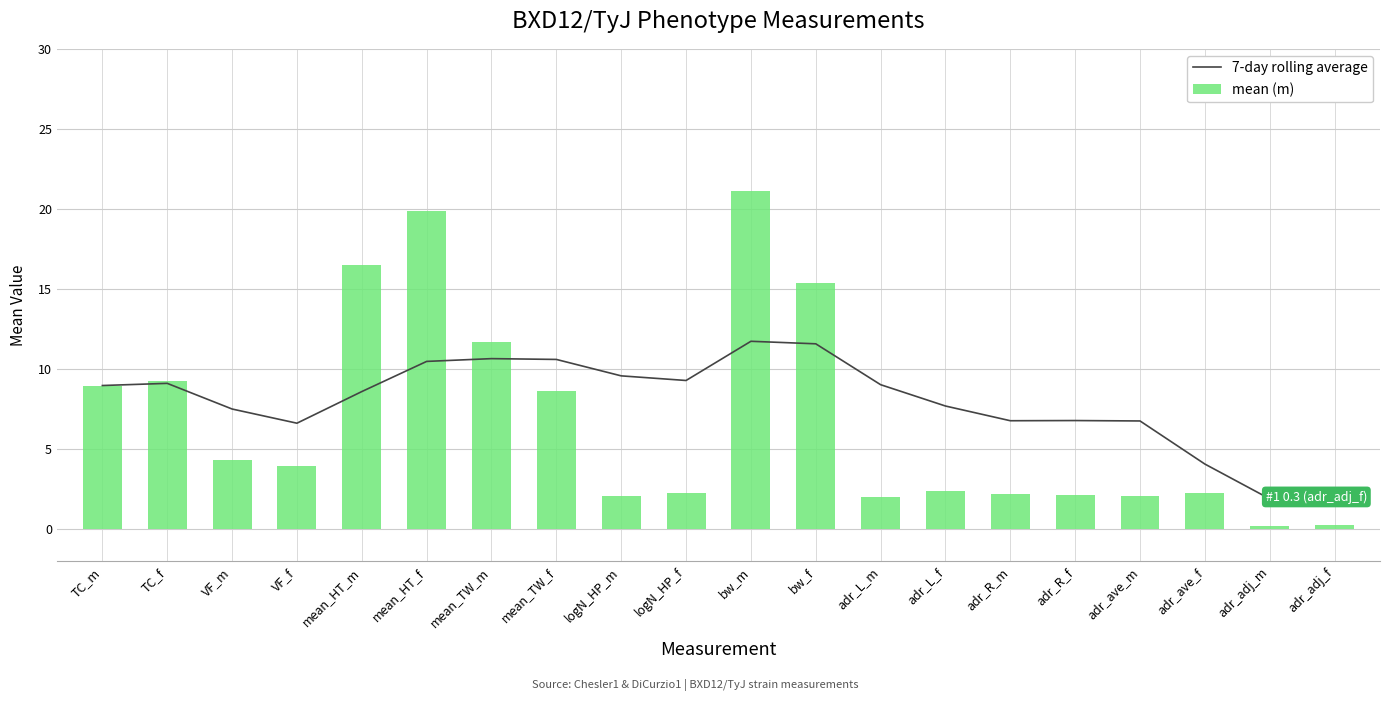

What is the value of the 7-day rolling average bar at the 15th from the left?

6.8